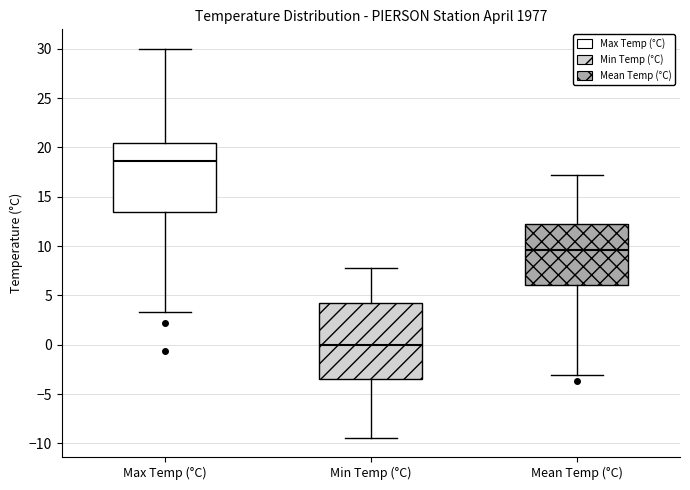

Reading left to right, read every box against the y-axis: the position of its median line, the range the box covers, and the ends of its whiskers. The values are not printed on the chart, so give them approximately, as read against the axis.

Max Temp (°C): median 18.5, box 13.5 to 20.5, whiskers 3.5 to 30.0
Min Temp (°C): median 0.0, box -3.5 to 4.5, whiskers -9.5 to 8.0
Mean Temp (°C): median 9.5, box 6.0 to 12.5, whiskers -3.0 to 17.0